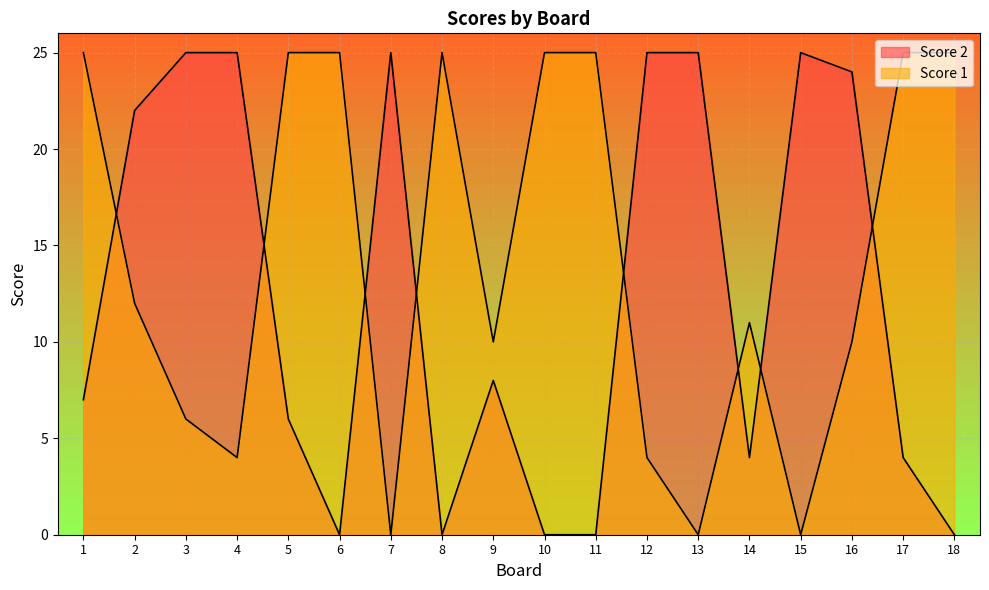

How many values in Score 2 are above zero?

13